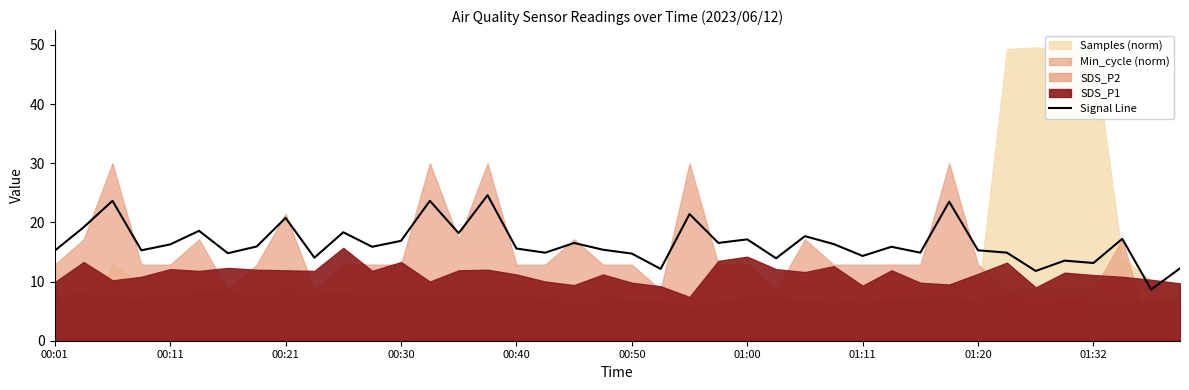

What position from the right is 13?

27